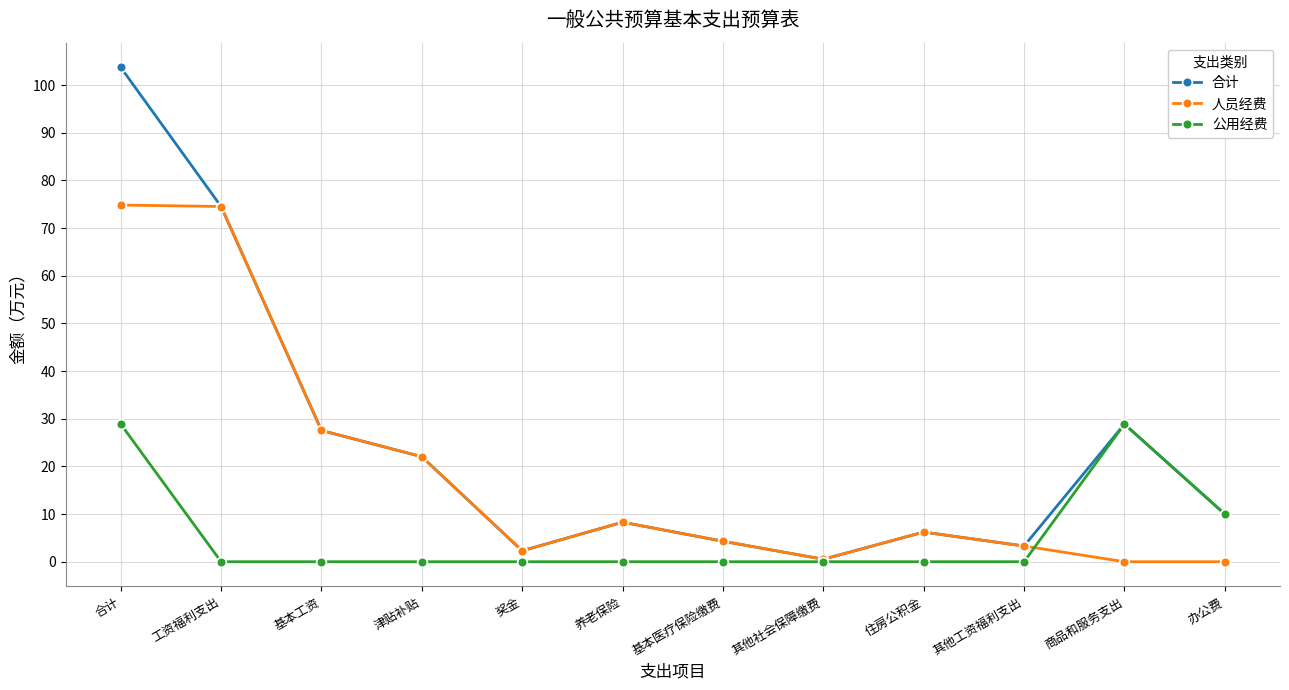

At how many categories does at least one series exceed 16?

5